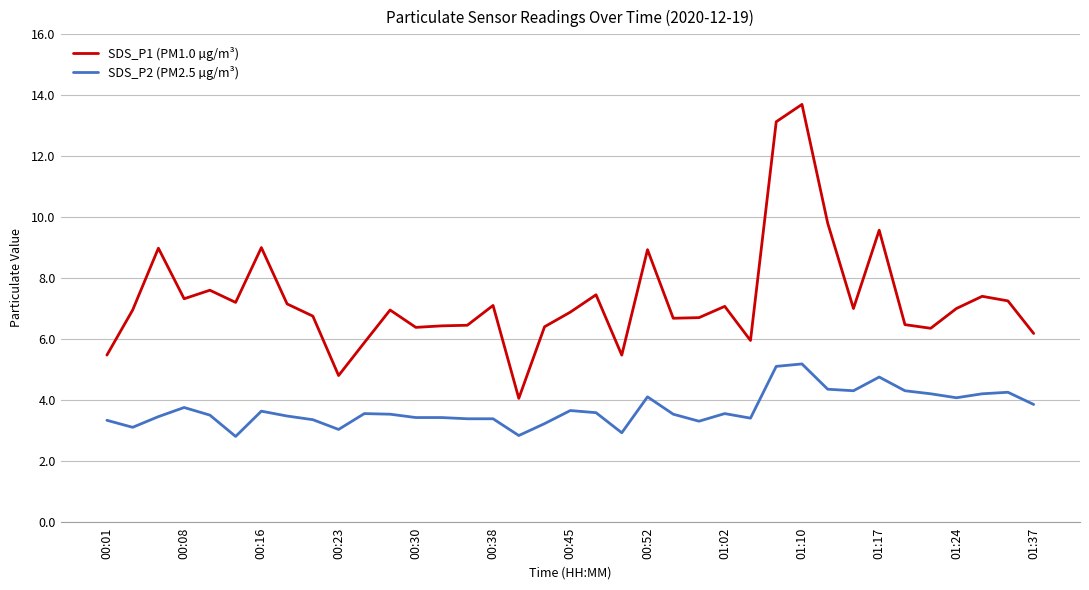

True or false: SDS_P2 (PM2.5 µg/m³) and SDS_P1 (PM1.0 µg/m³) intersect in this chart.

False